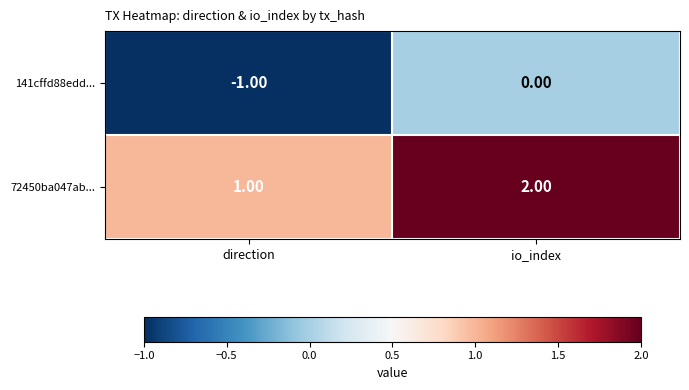

At which label does 72450ba047ab... reach its peak?

io_index